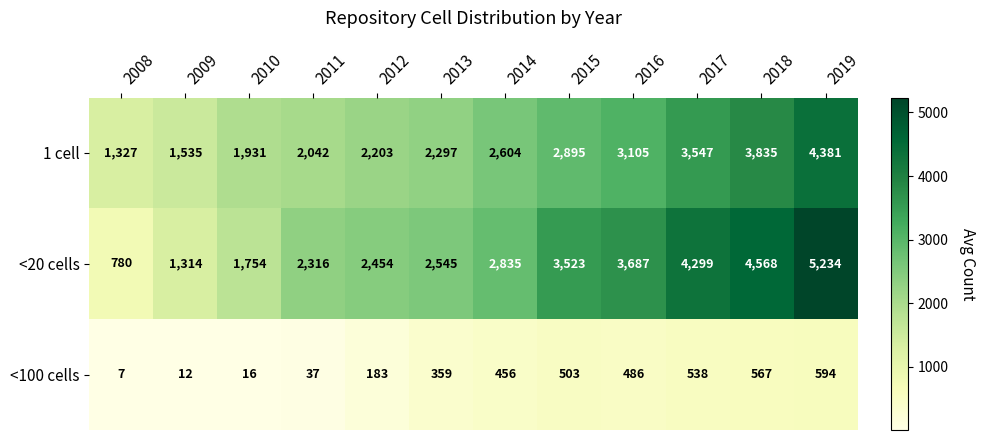

Read the 1 cell value at 2019, to the nearest 10.

4380